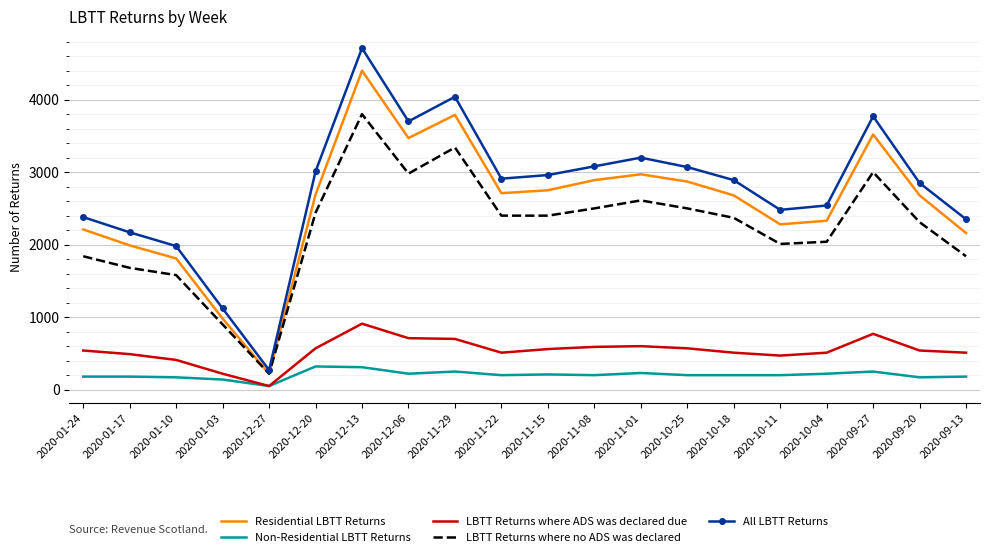

The value of Residential LBTT Returns at 2020-10-25 is 4326. True or false?

False